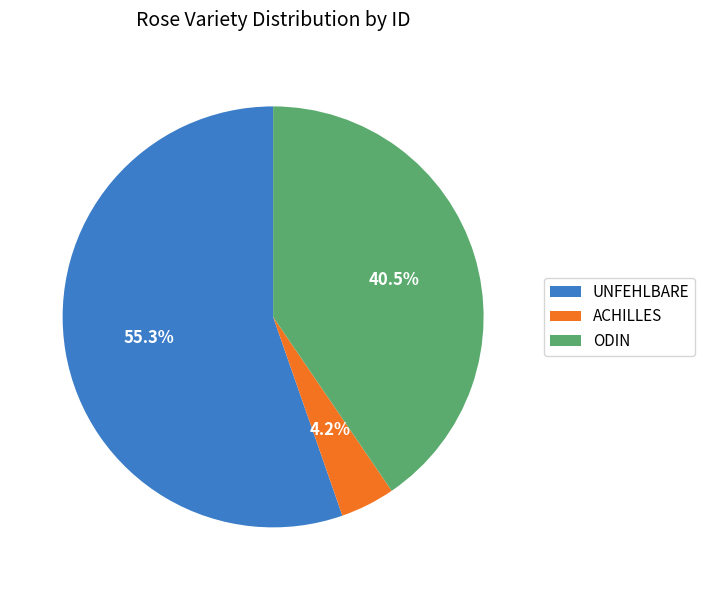

How much of the chart is everything except ODIN?

59.5%